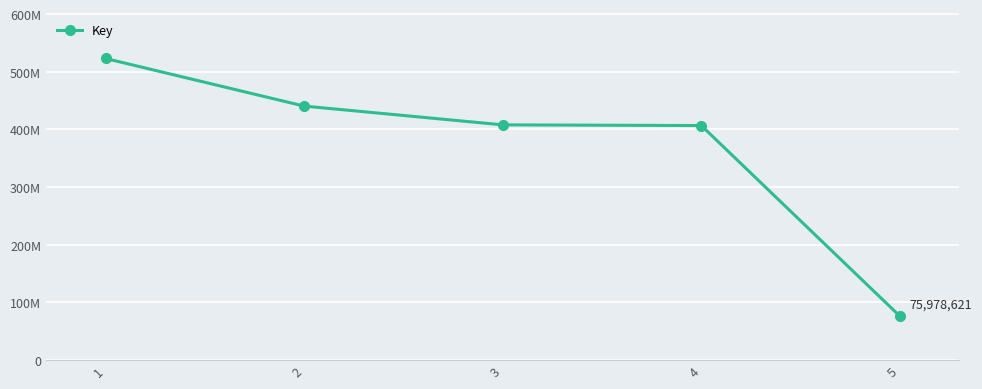

True or false: the data has more than 2 interior local peaks.

False